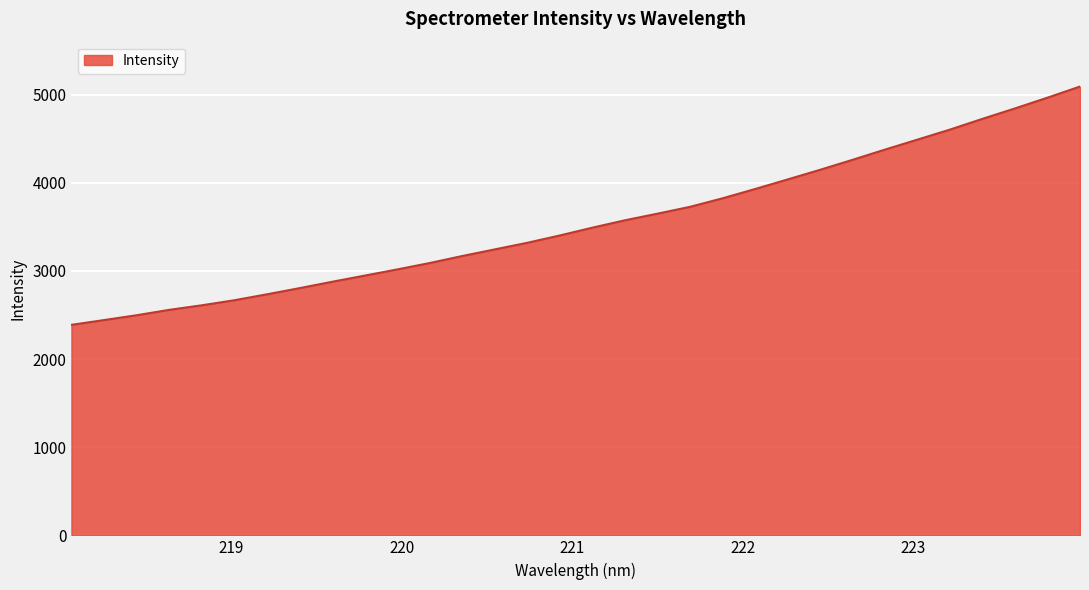

True or false: the data has more than 1 interior local peaks.

False